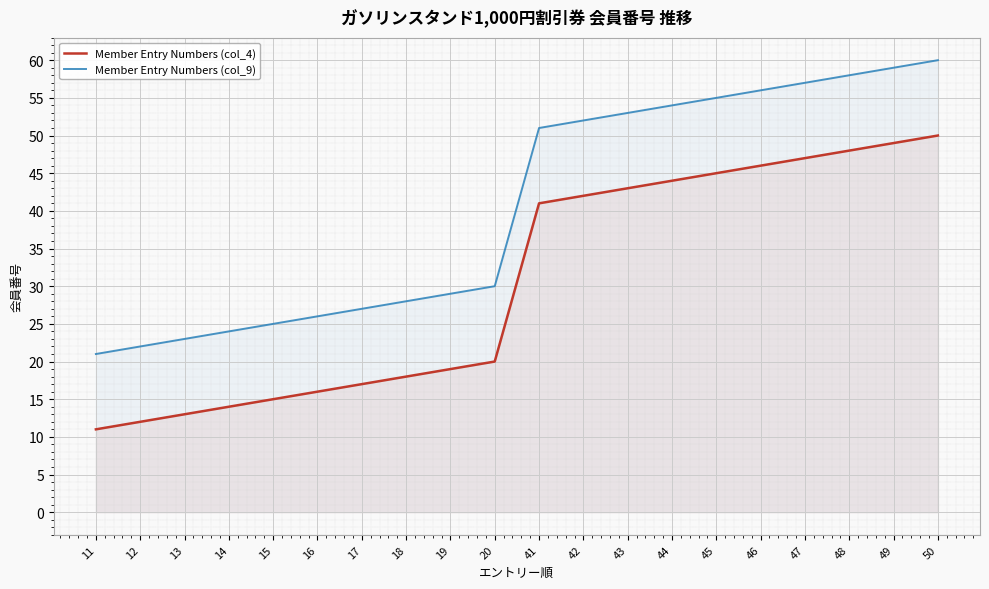

What is the highest value of the Member Entry Numbers (col_4) series?

50